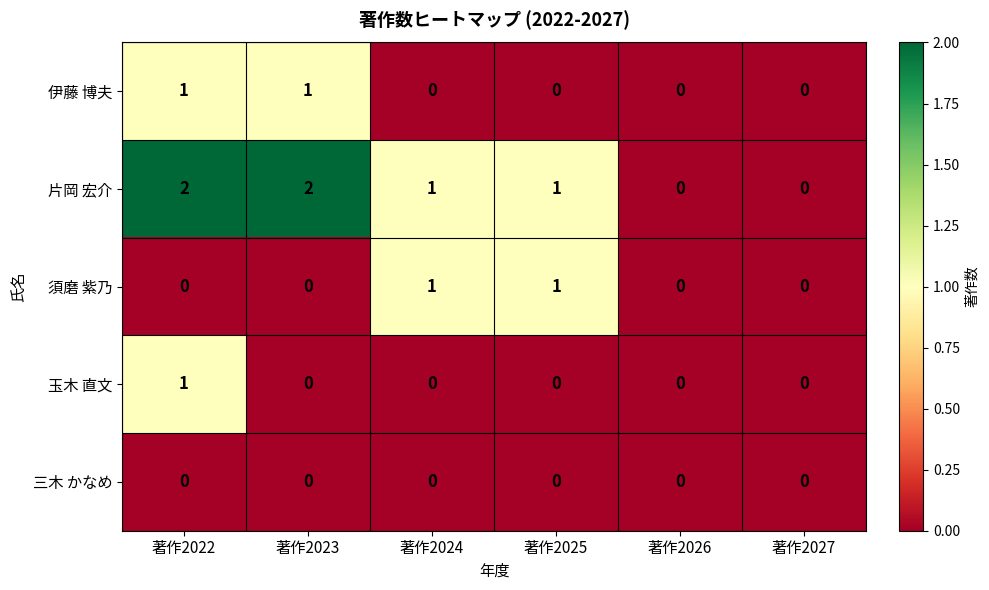

Reading left to right, transcribe all the data shown in this chart.

伊藤 博夫: 著作2022=1	著作2023=1	著作2024=0	著作2025=0	著作2026=0	著作2027=0
片岡 宏介: 著作2022=2	著作2023=2	著作2024=1	著作2025=1	著作2026=0	著作2027=0
須磨 紫乃: 著作2022=0	著作2023=0	著作2024=1	著作2025=1	著作2026=0	著作2027=0
玉木 直文: 著作2022=1	著作2023=0	著作2024=0	著作2025=0	著作2026=0	著作2027=0
三木 かなめ: 著作2022=0	著作2023=0	著作2024=0	著作2025=0	著作2026=0	著作2027=0